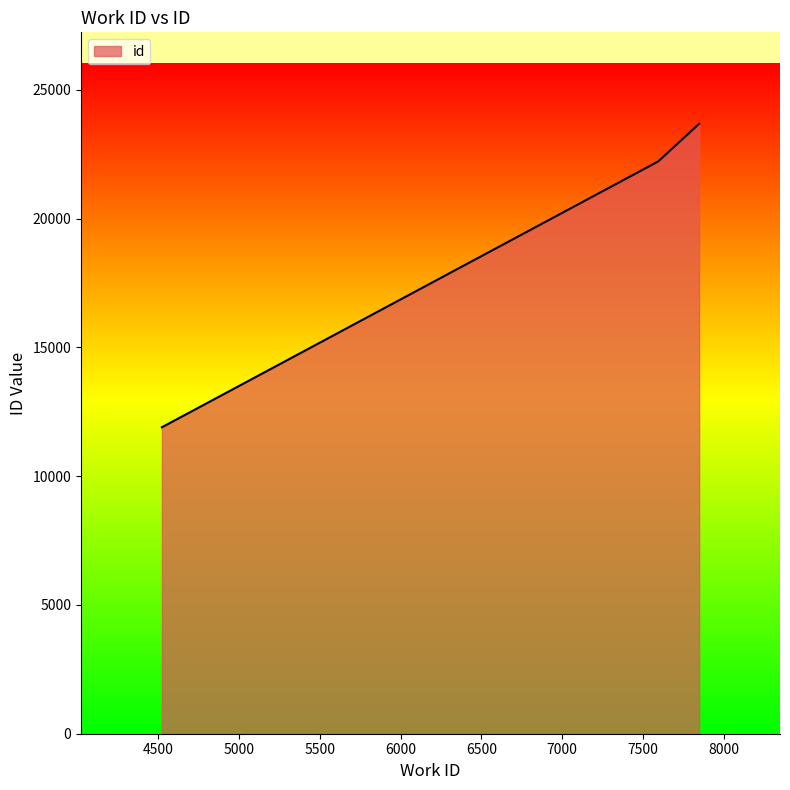

What is the average value?

19267